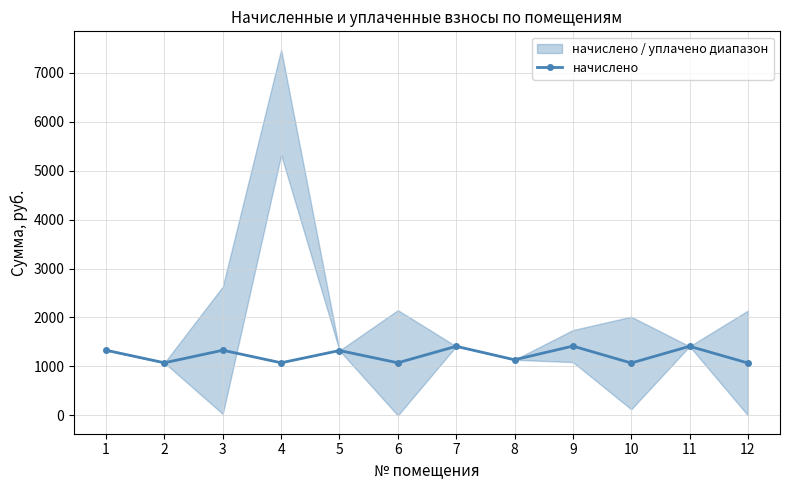

What is the value of the 9th point from the left?

1415.9